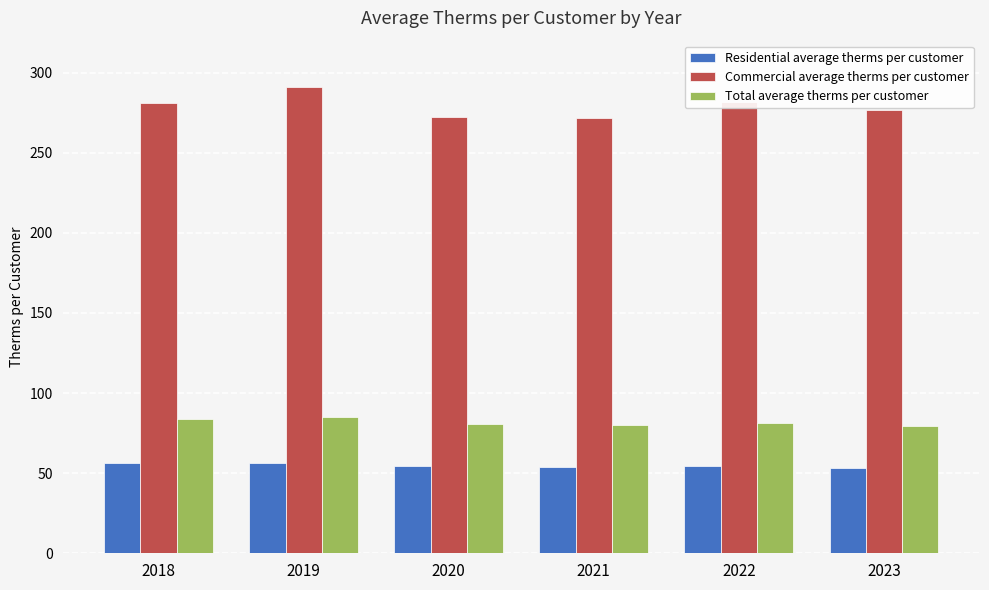

What is the sum of the Residential average therms per customer values at 2022 and 2023?

107.3